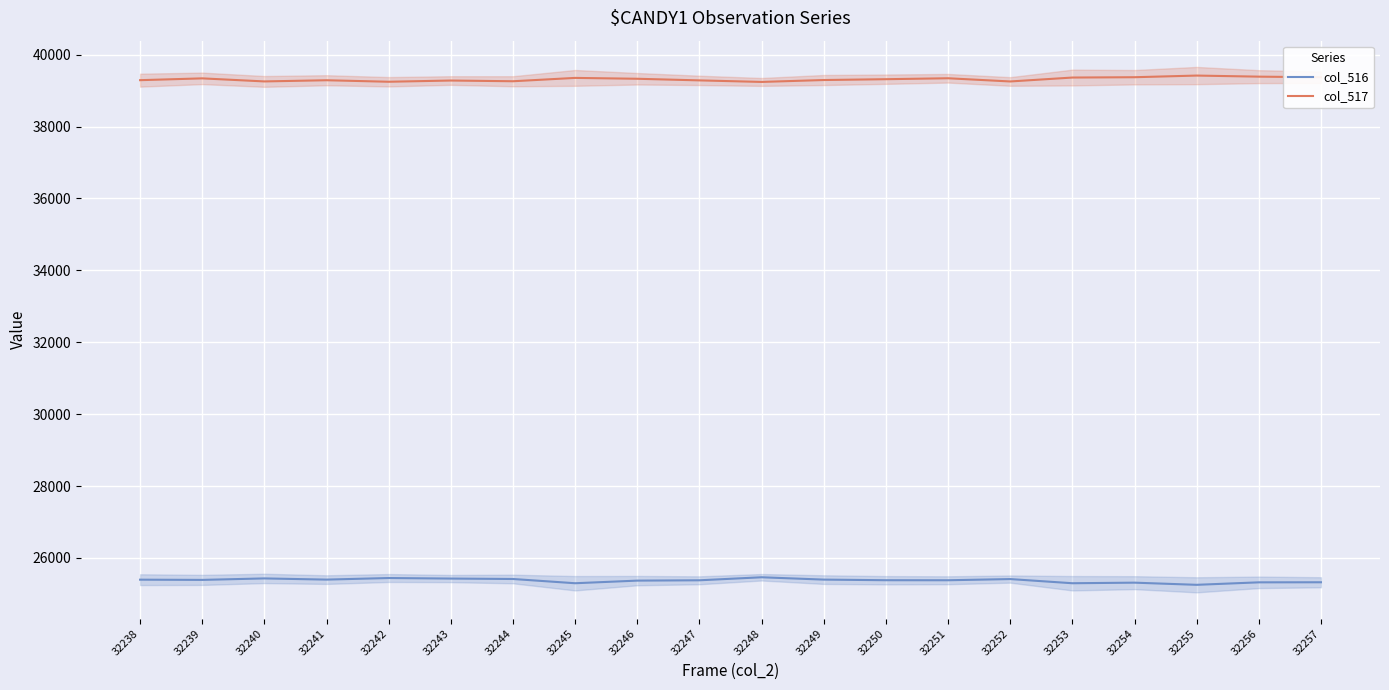

Where does the col_516 series first go above 25391?

32238